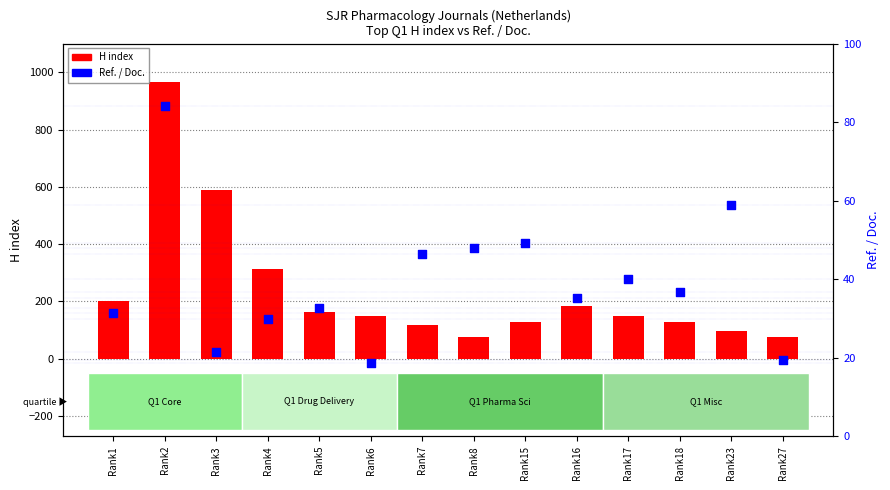

Which series reaches the maximum Y coordinate?

H index